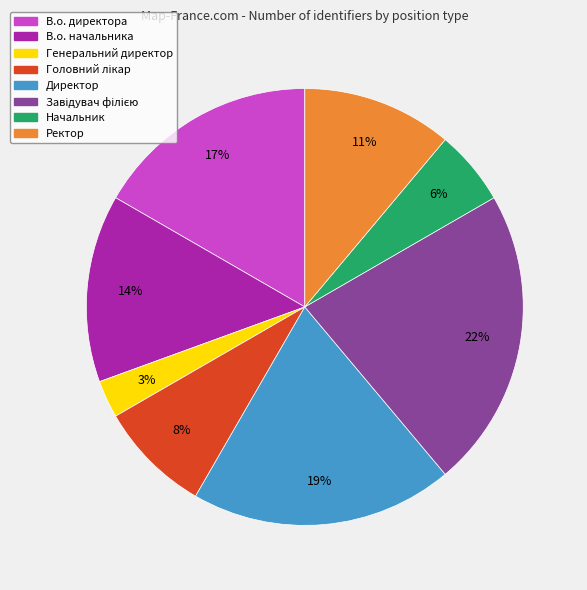

Is there a majority slice in this chart?

No